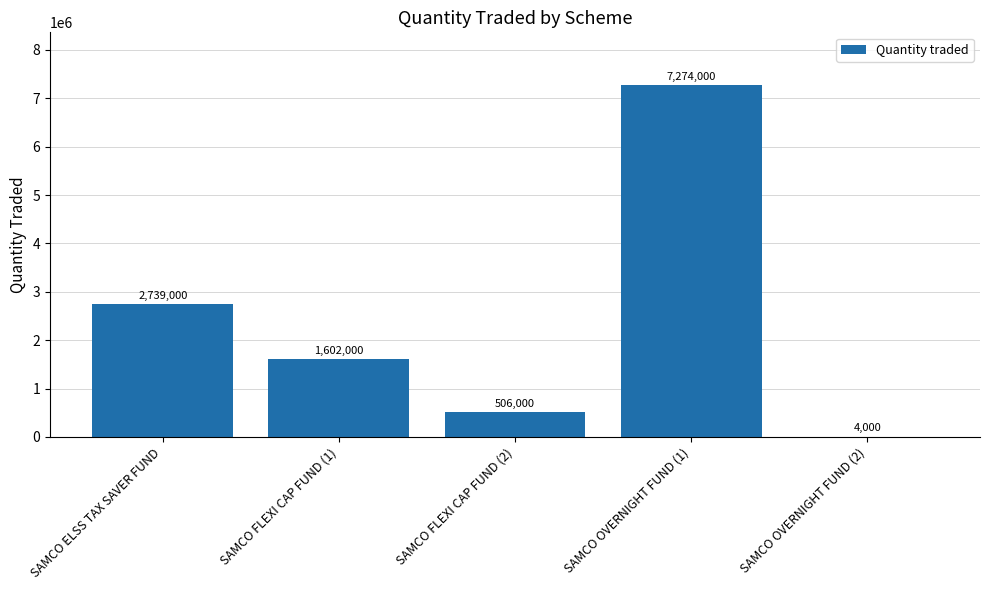

Count the number of categories in the chart.

5